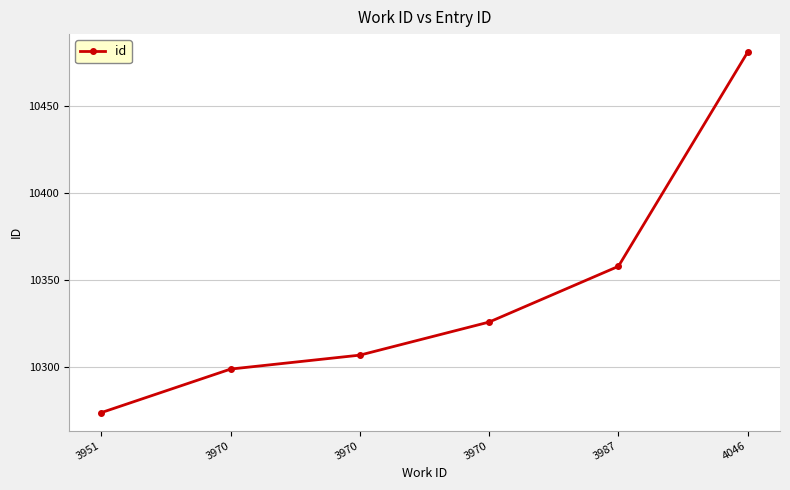

How many lines are shown in the chart?

1